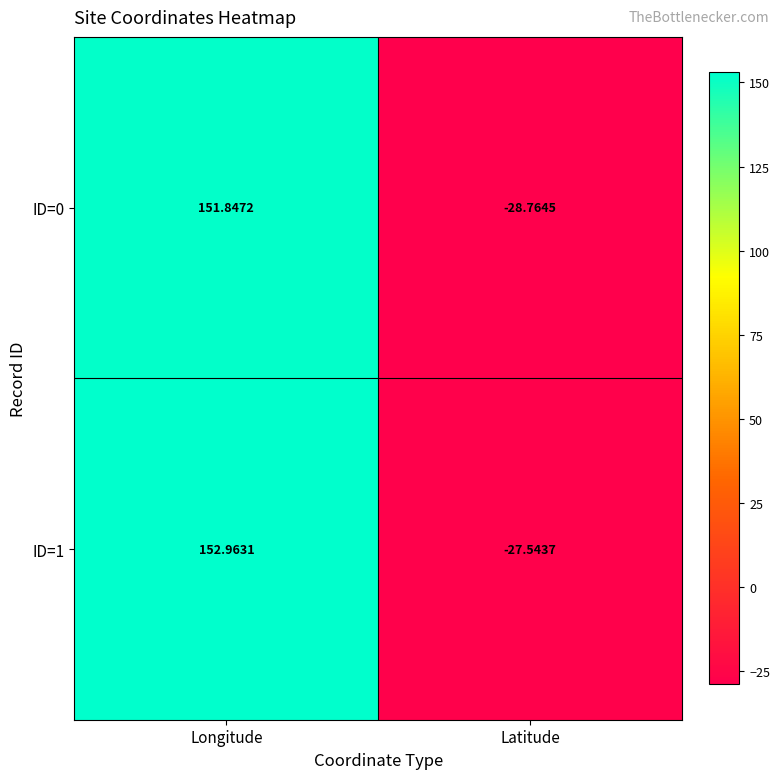

What is the total value across all series at Latitude?

-56.3